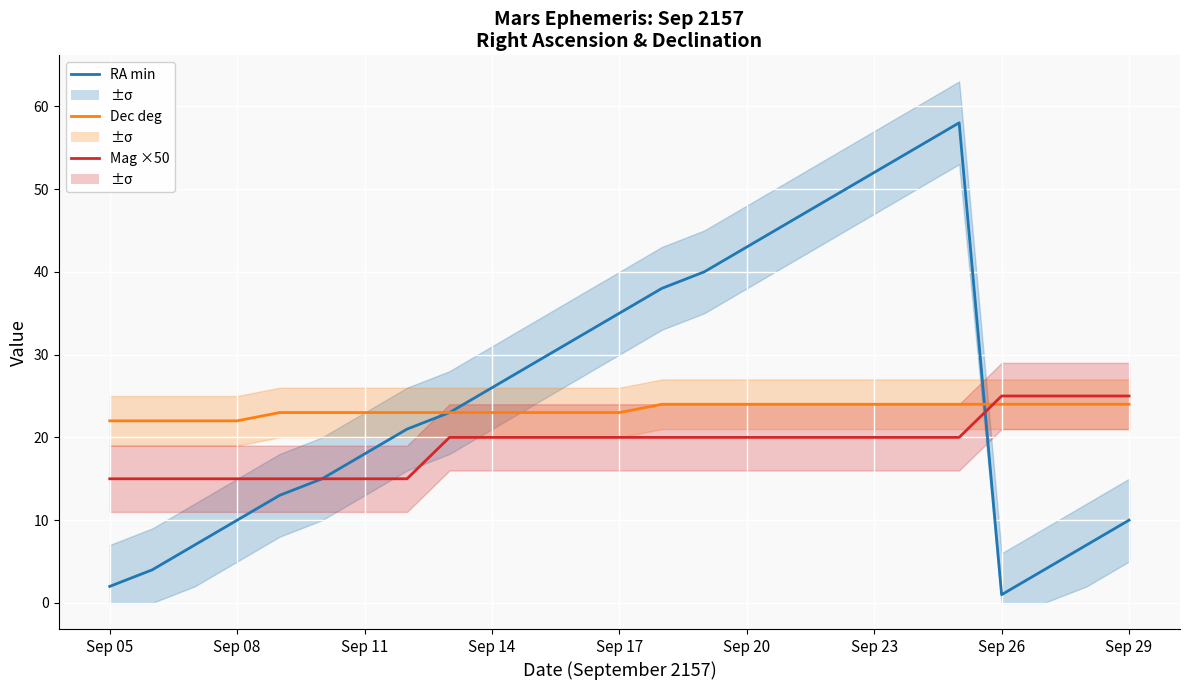

How many data points in Dec deg are less than 23?

4